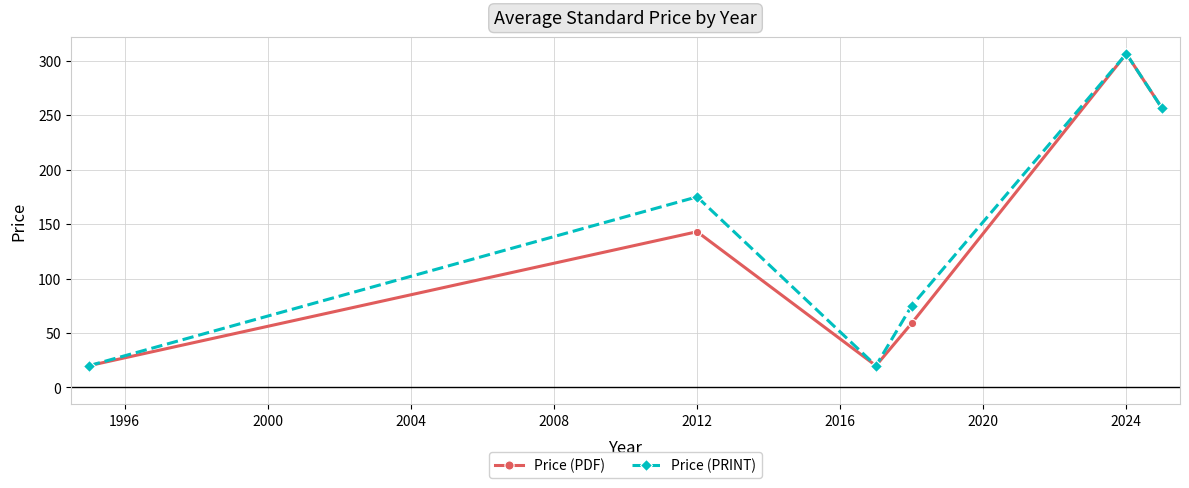

What is the maximum value shown in the chart?

306.4